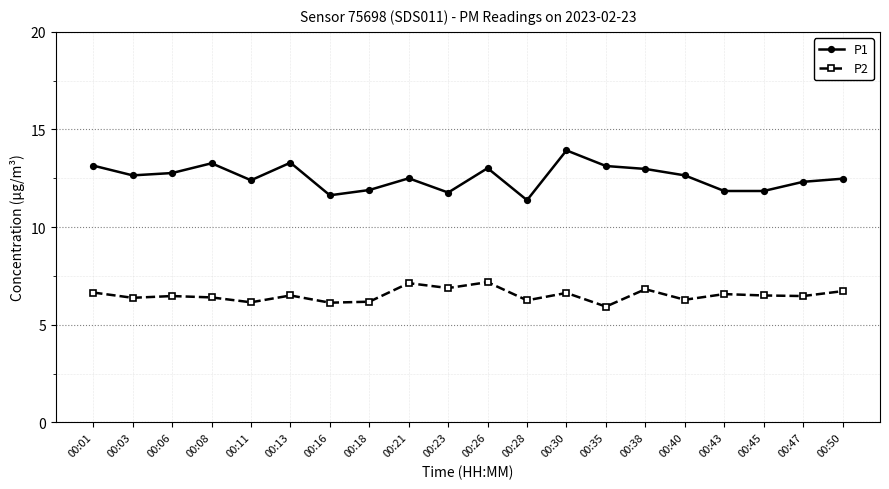

What value does the P2 series have at 00:01?

6.7